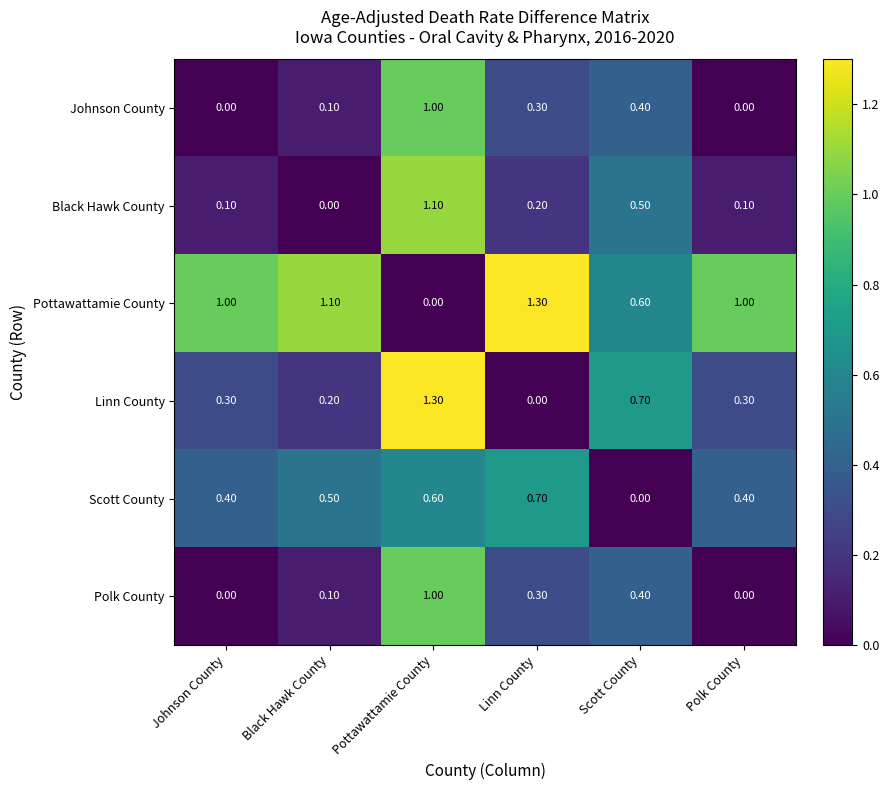

What is the spread (max minus min) of values at Scott County?

0.7